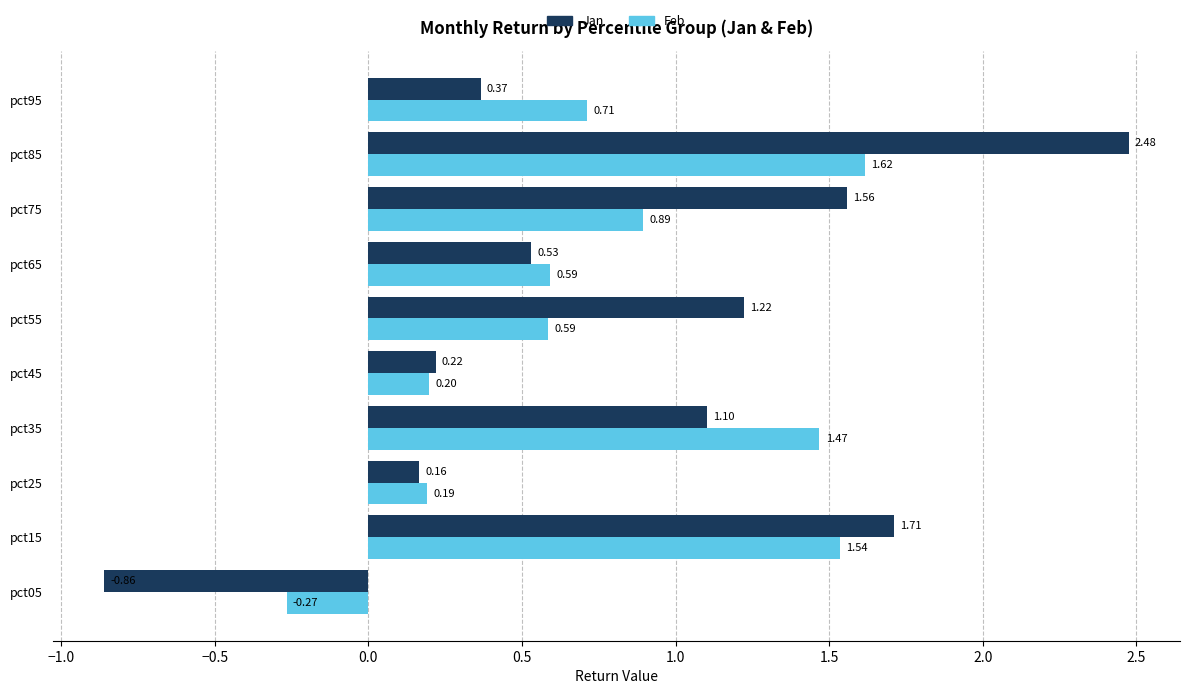

Rank the categories by Jan value from lowest to highest.

pct05, pct25, pct45, pct95, pct65, pct35, pct55, pct75, pct15, pct85